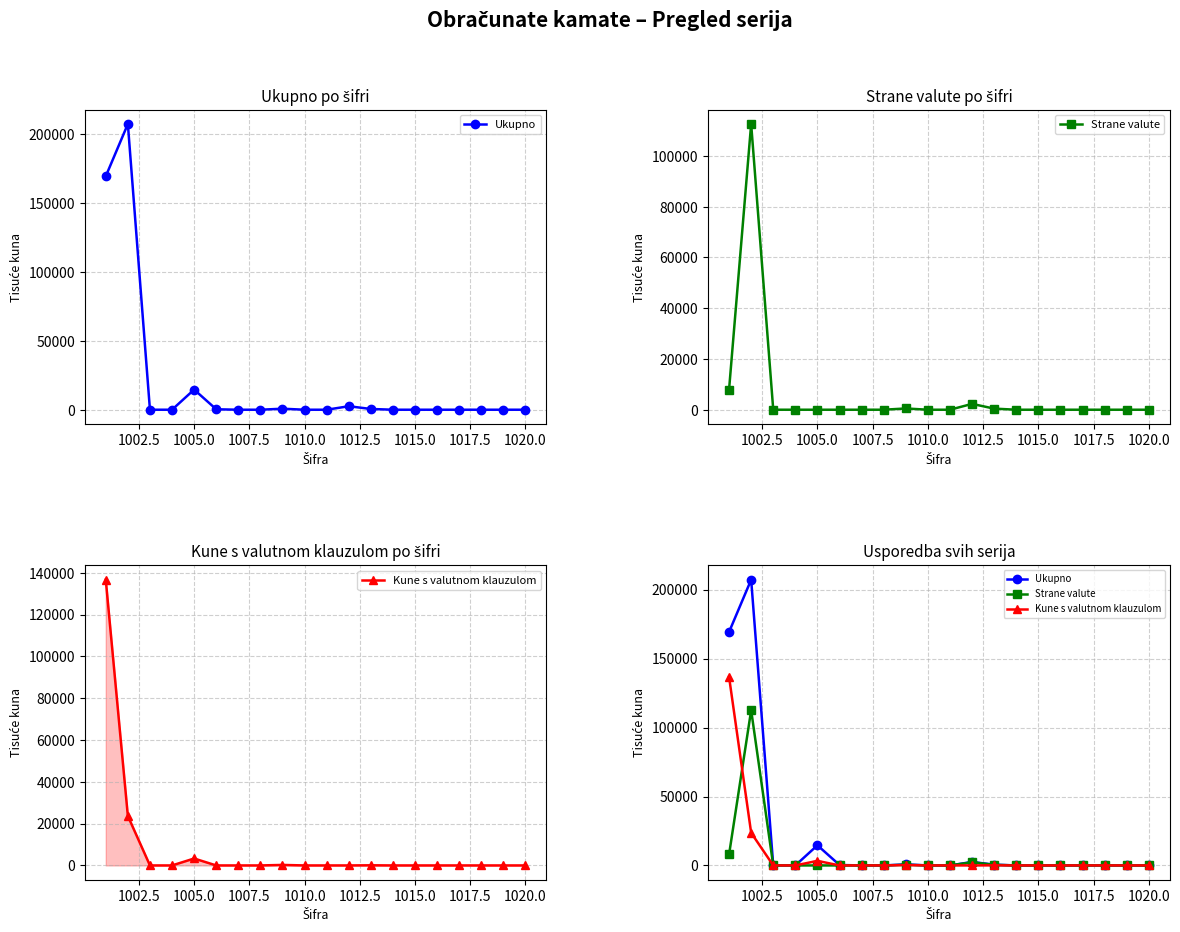

Which series has the largest range (max minus min)?

Ukupno